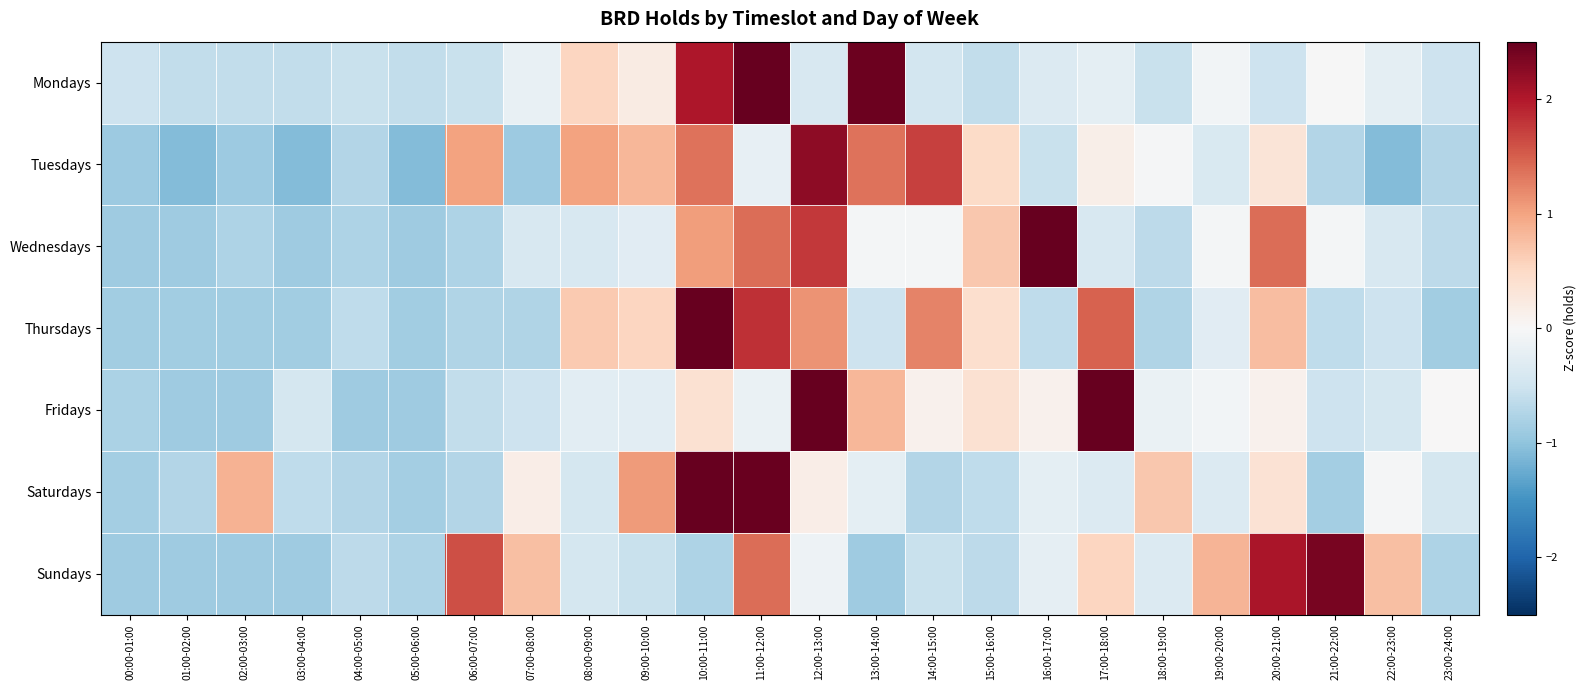

List the series in order of their peak value, lowest first.

Tuesdays, Sundays, Thursdays, Wednesdays, Mondays, Saturdays, Fridays